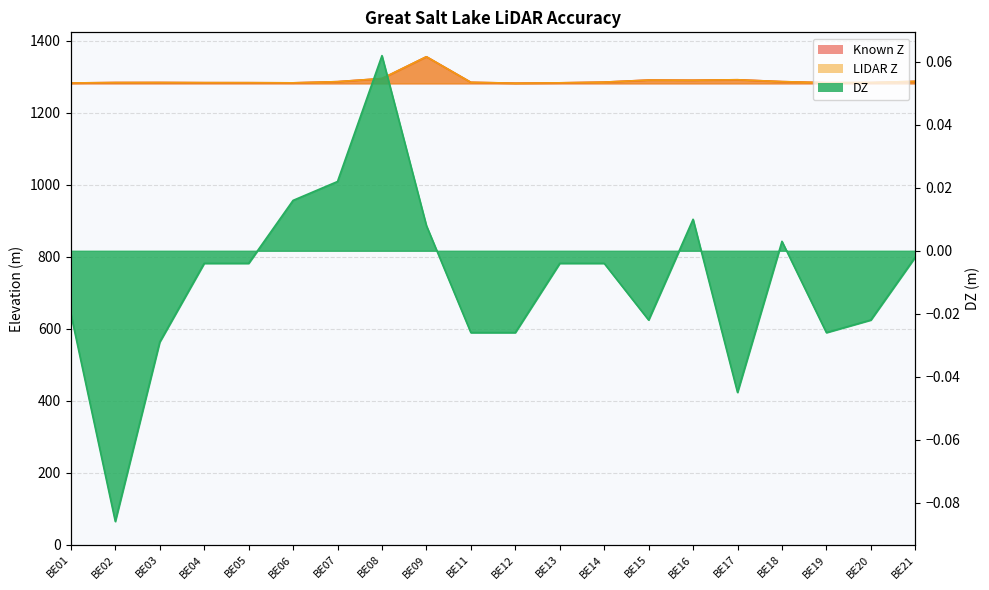

Reading right to left, what are all the values shown in this chart?

Known Z: 1287.3	1284.0	1283.6	1286.6	1291.8	1290.4	1290.9	1285.2	1283.2	1282.2	1284.7	1355.7	1295.0	1286.4	1283.1	1283.6	1283.7	1284.1	1284.1	1282.8
LIDAR Z: 1287.2	1284.0	1283.6	1286.6	1291.7	1290.4	1290.8	1285.2	1283.2	1282.2	1284.6	1355.7	1295.1	1286.4	1283.2	1283.6	1283.7	1284.1	1284.0	1282.8
DZ: -0.0	-0.0	-0.0	0.0	-0.0	0.0	-0.0	-0.0	-0.0	-0.0	-0.0	0.0	0.1	0.0	0.0	-0.0	-0.0	-0.0	-0.1	-0.0